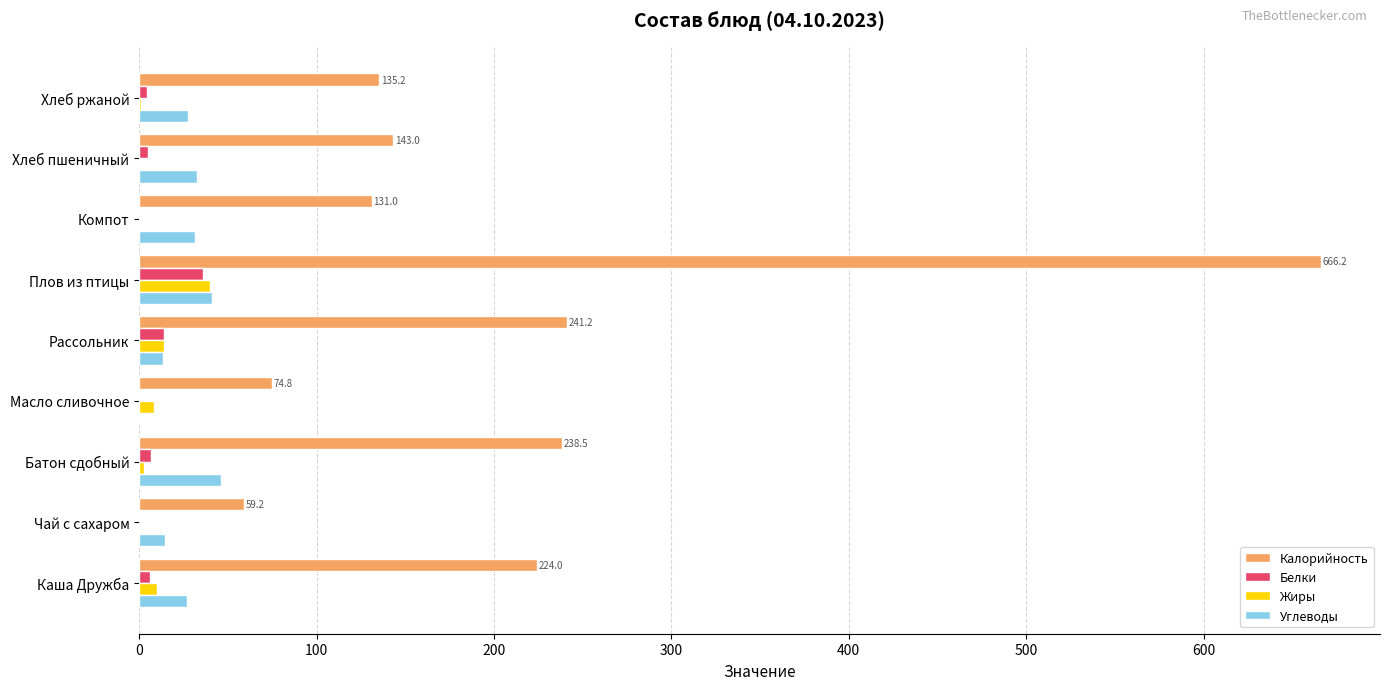

Which label corresponds to the largest value in the chart?

Плов из птицы